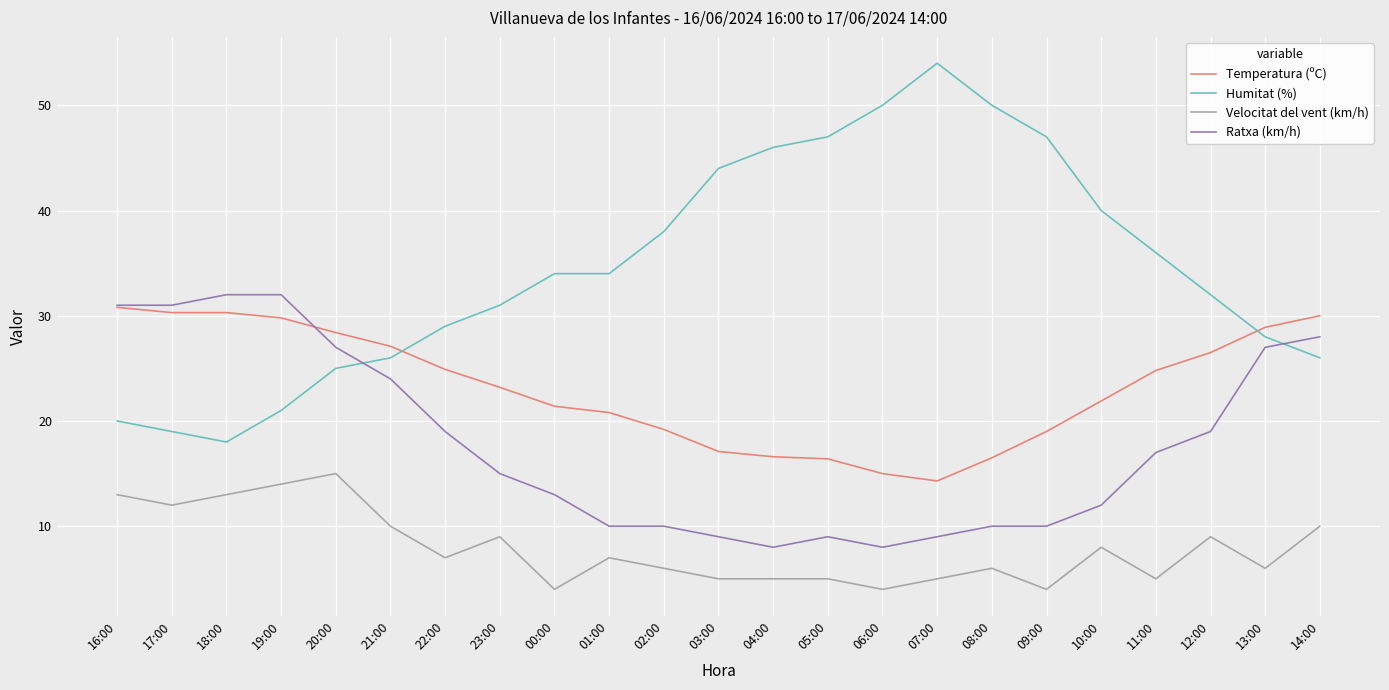

After their last crossing, which series has the higher values: Humitat (%) or Temperatura (ºC)?

Temperatura (ºC)